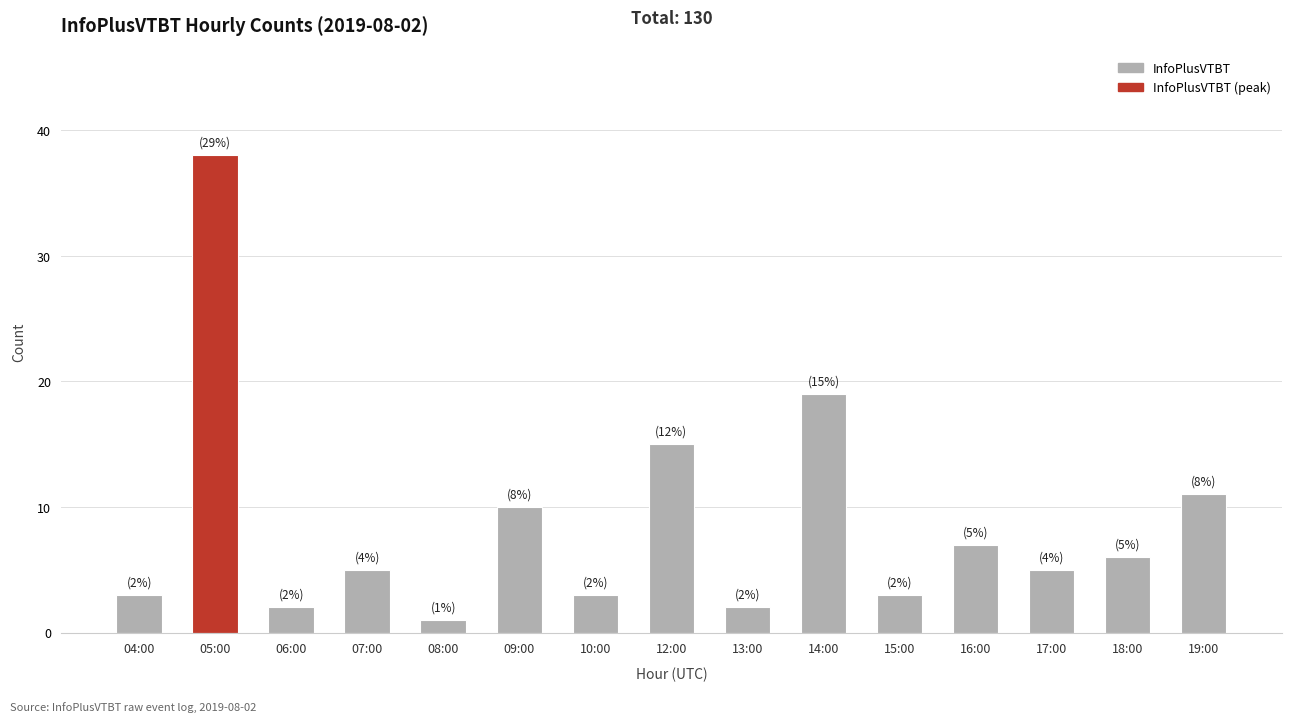

What is the approximate value at 15:00, to the nearest 5?

5